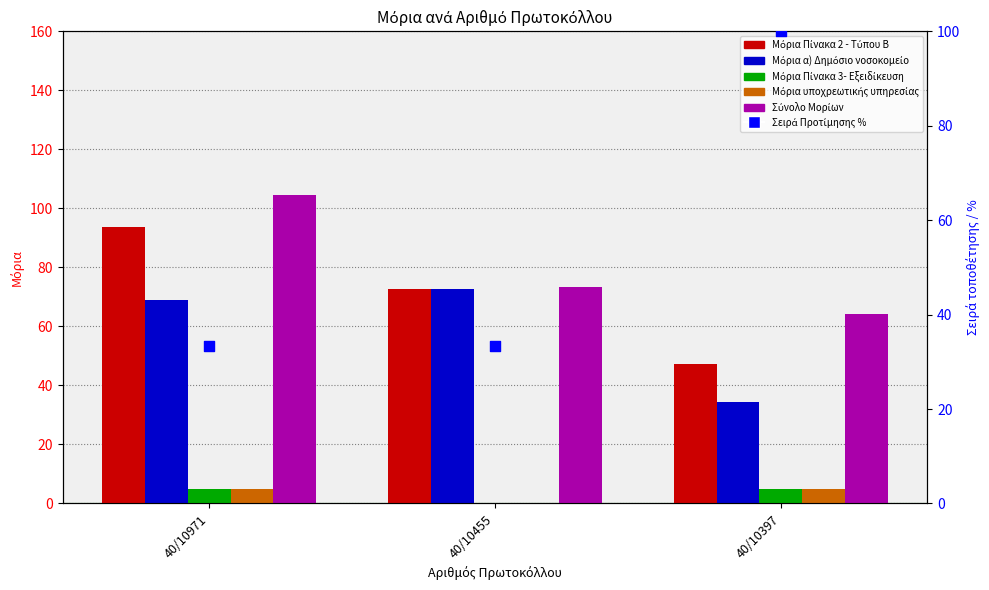

What is the total value across all series at 40/10455?

252.1